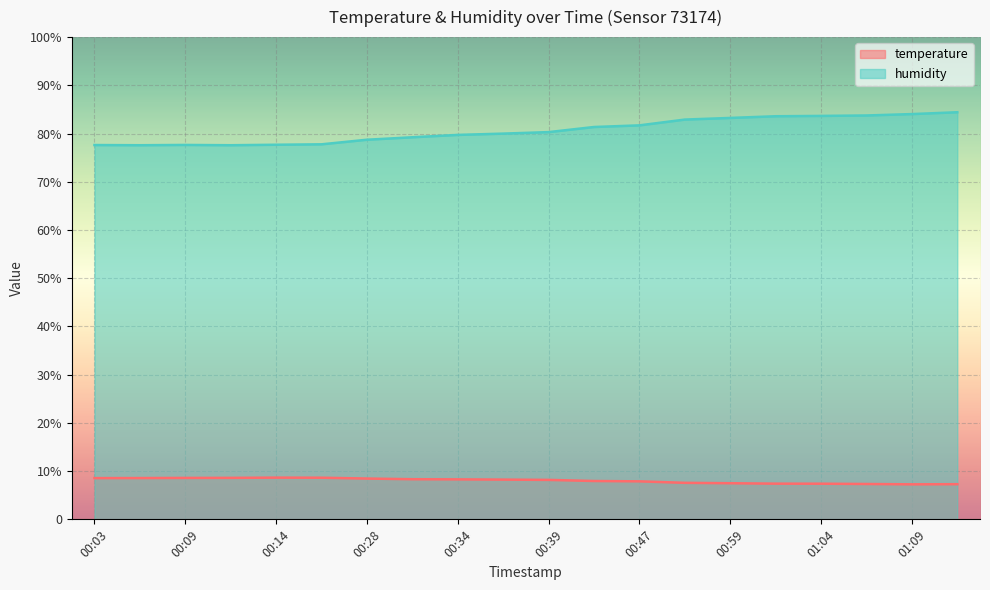

Rank the series by their maximum value, from highest to lowest.

humidity, temperature